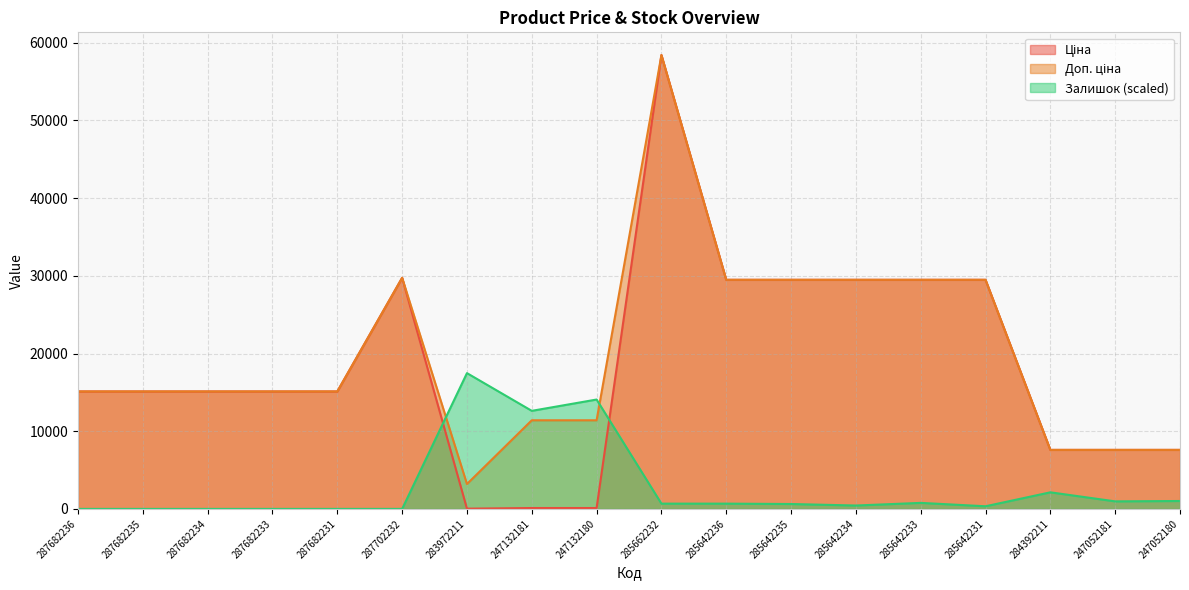

What is the sum of all Ціна values?

334281.1